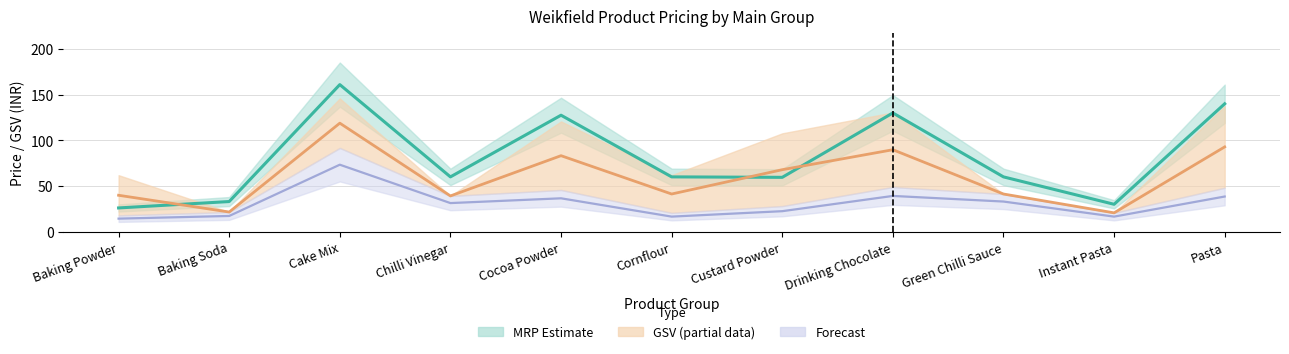

What is the spread (max minus min) of values at Chilli Vinegar?

20.9